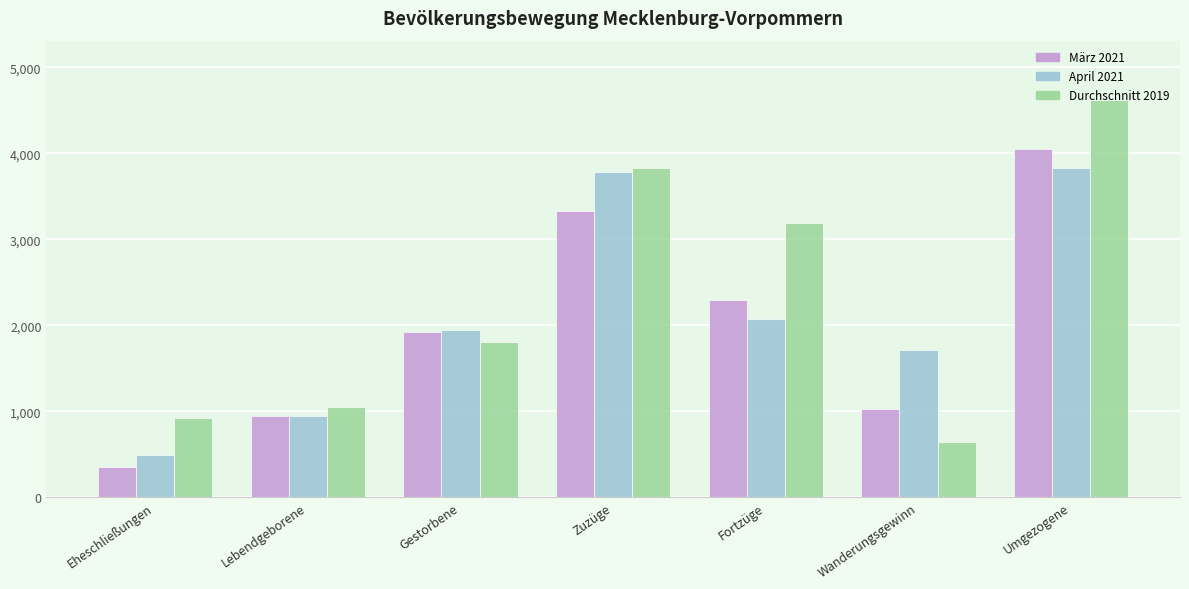

Does the chart contain any negative values?

No